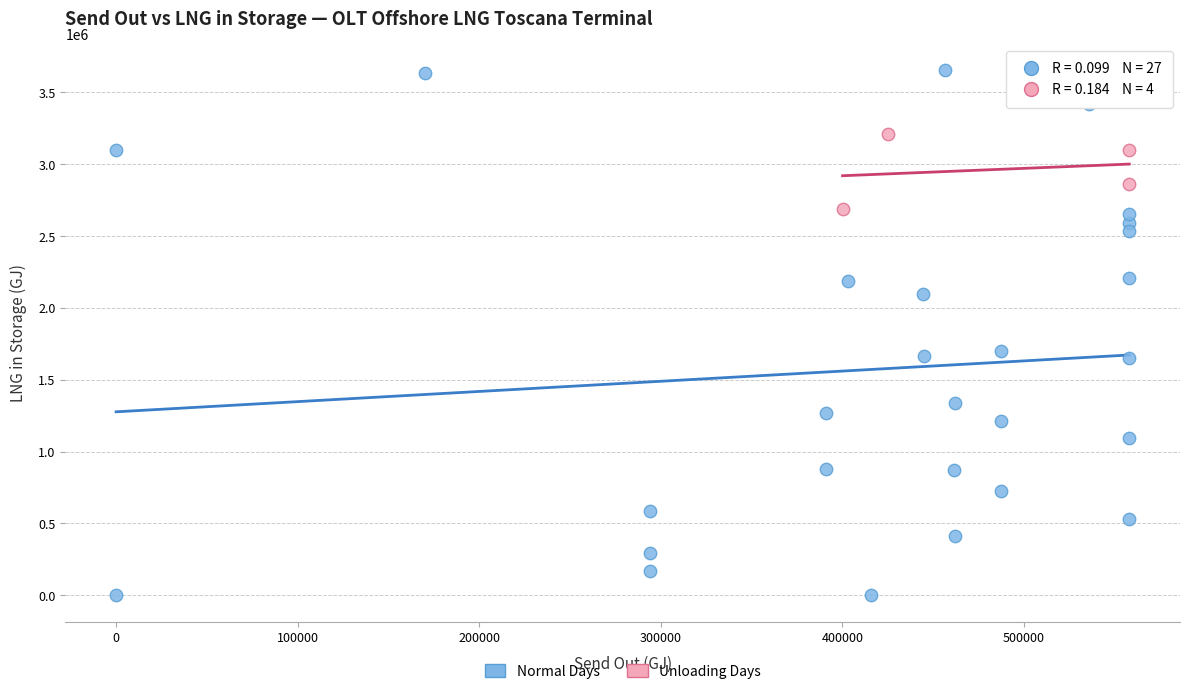

What are all the series names shown in the legend?

Normal Days, Unloading Days